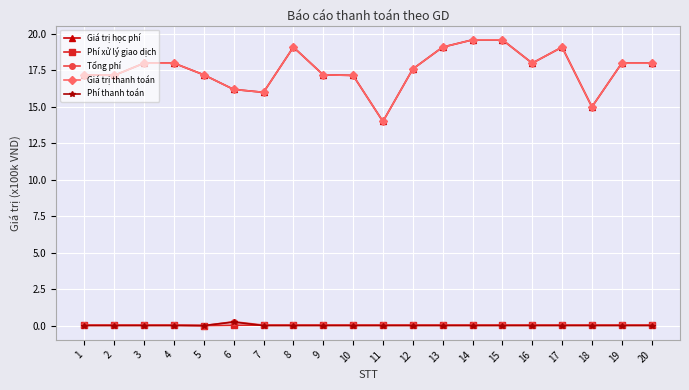

What is the total value across all series at 12?

35.3